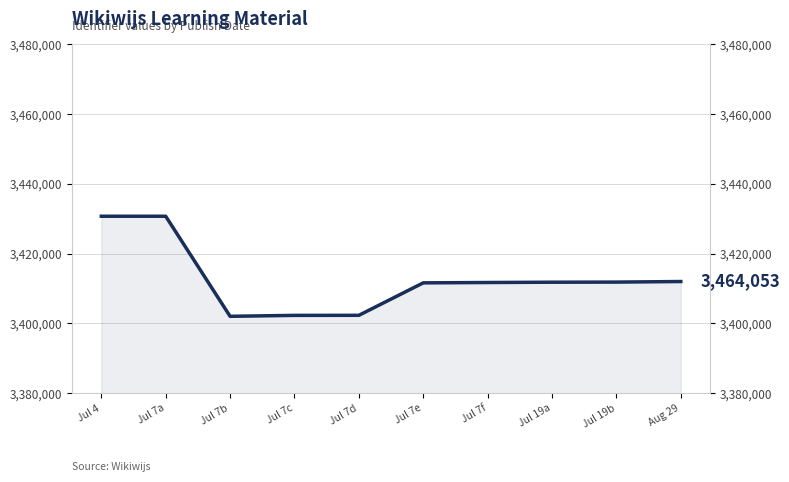

Approximately how many times larger is the value at Jul 7f compared to Jul 4?

1.0